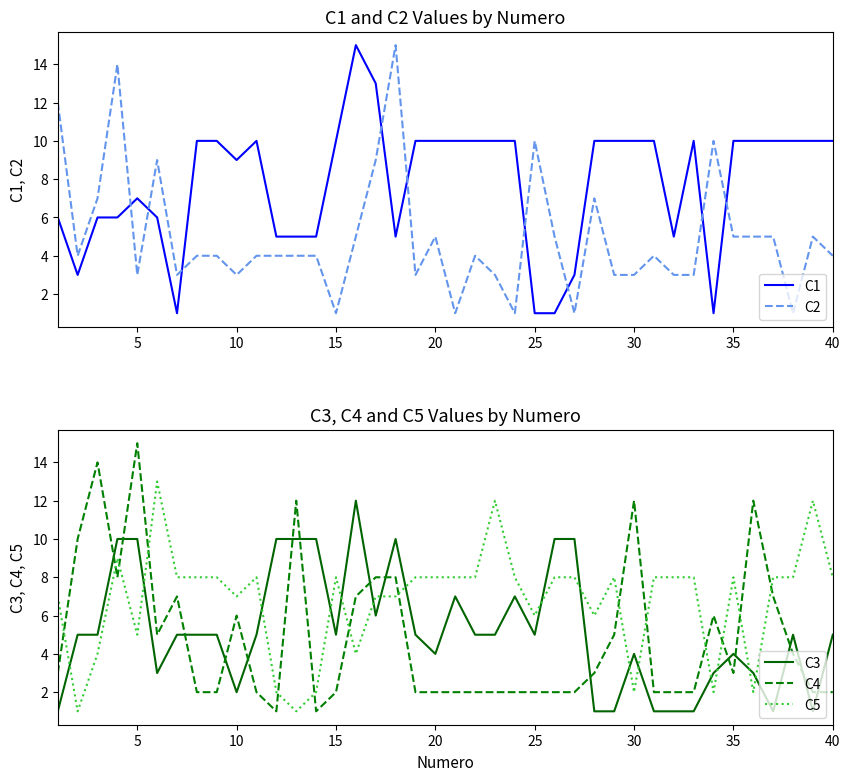

What value does the C5 series have at 10?

7